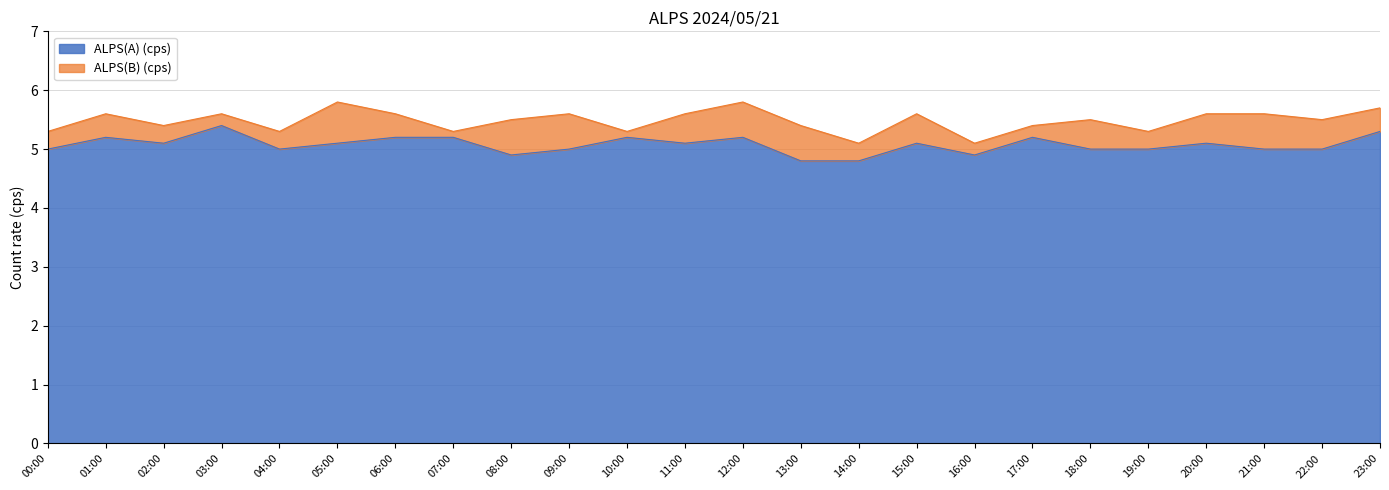

Read the ALPS(A) (cps) value at 03:00.

5.4